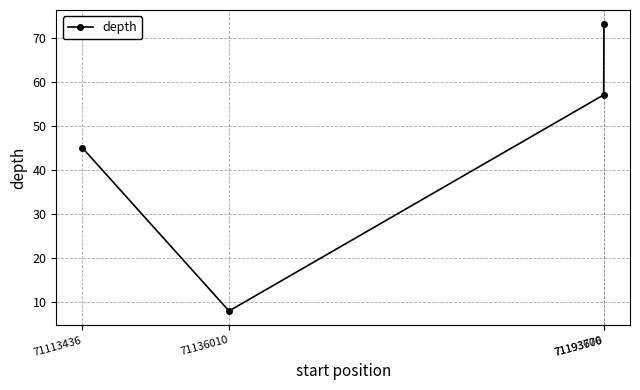

What is the change in value from 71113436 to 71193670?

+12